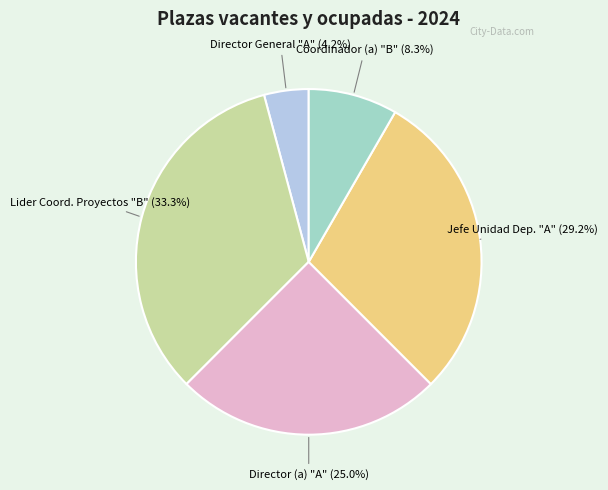

Does any single category account for the majority?

No